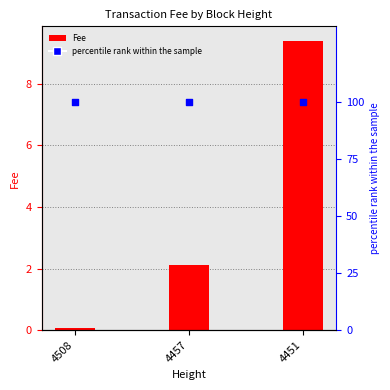

Which series contains the highest Y value?

percentile rank within the sample